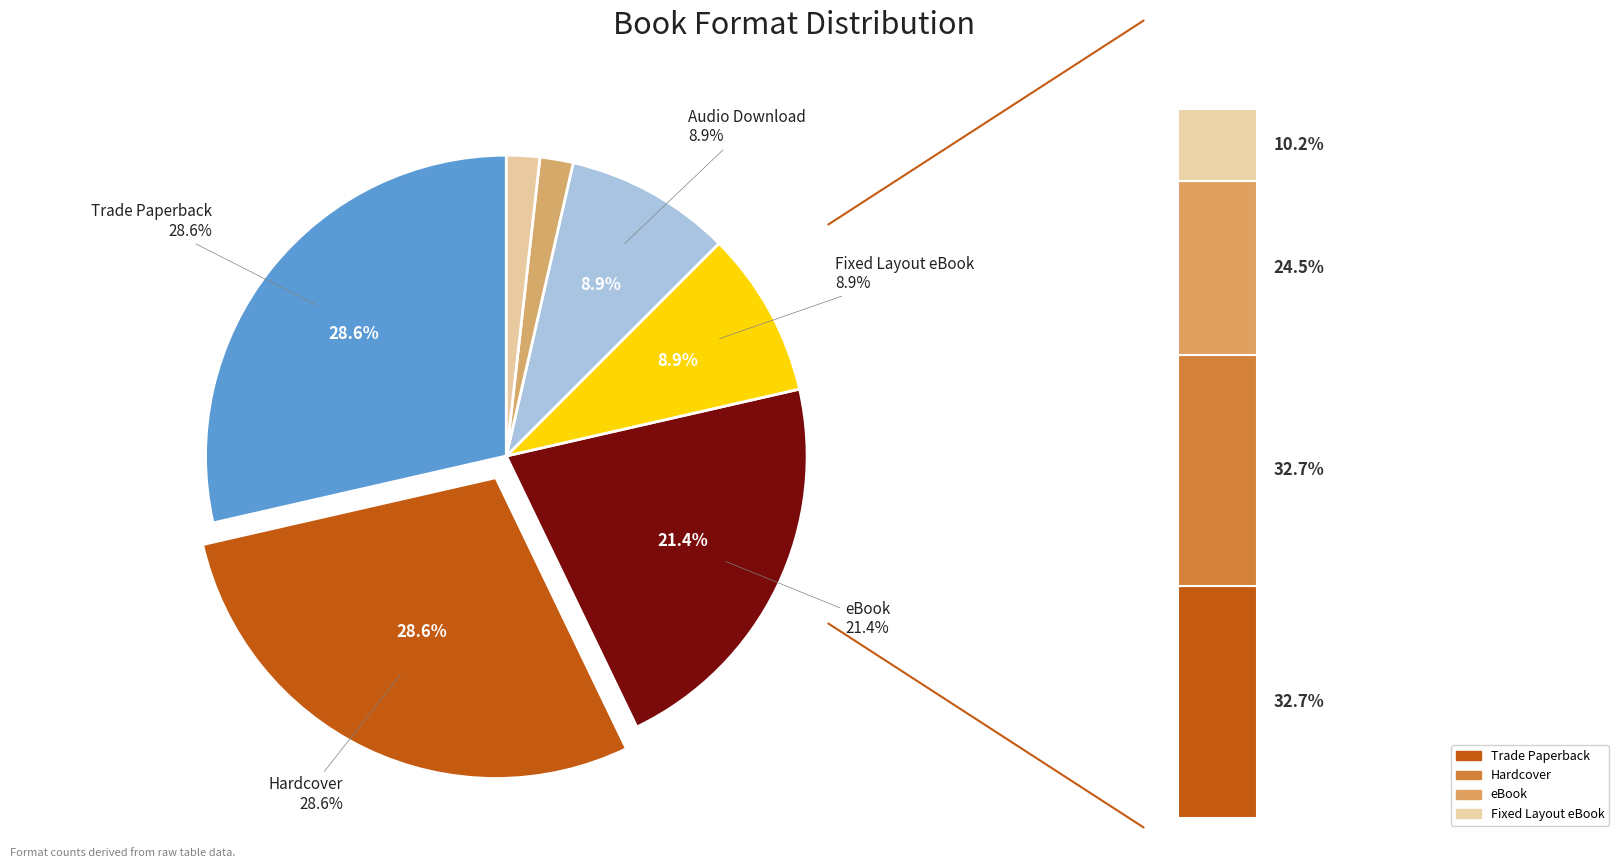

To the nearest percent, what is the average slice percentage?

14%